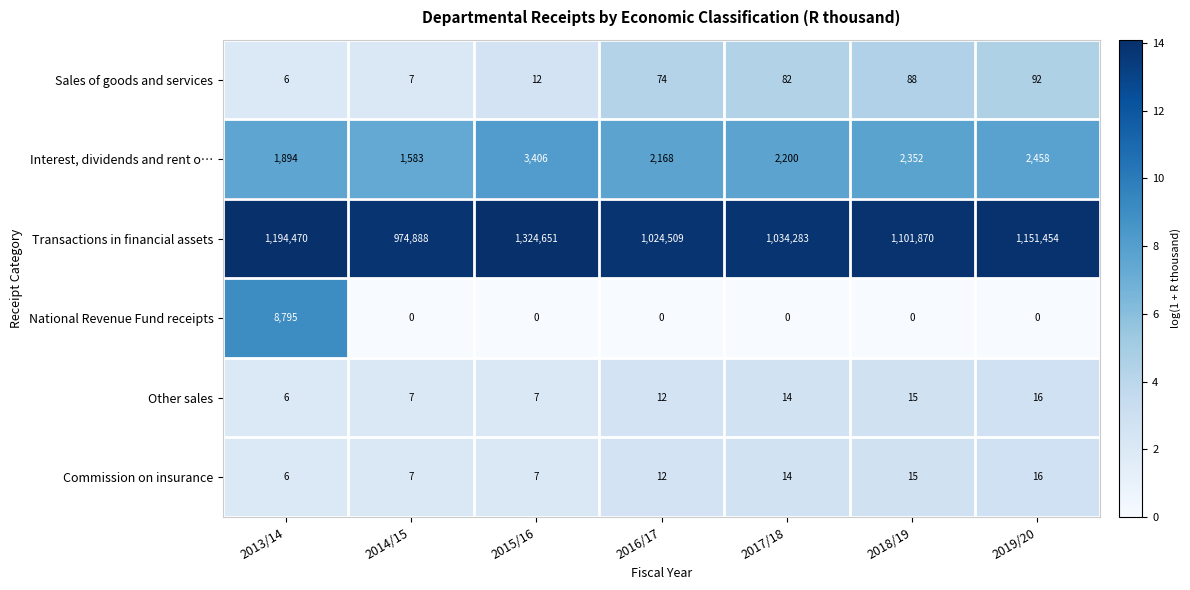

What is the spread (max minus min) of values at 2015/16?

1324651